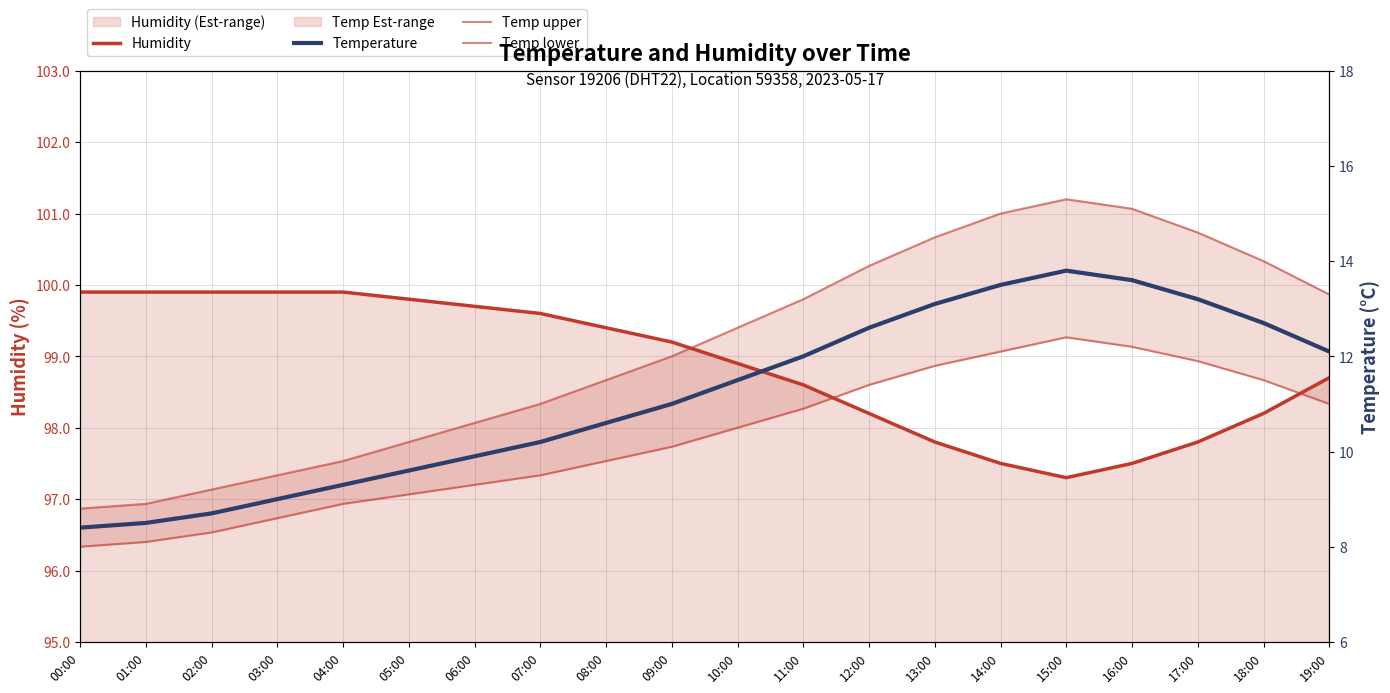

Is this an area chart (filled region under the line)?

No